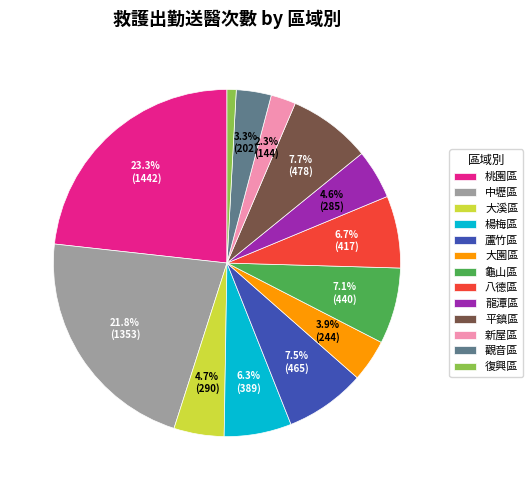

How many slices are in this pie chart?

13